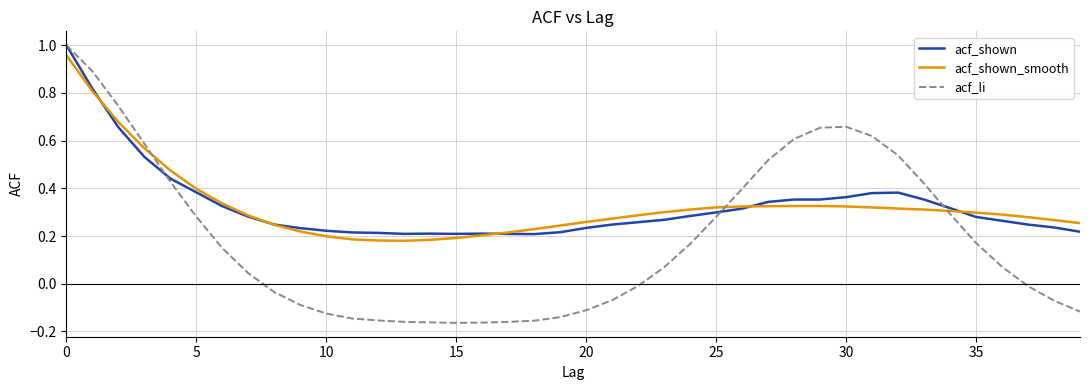

Which series has the widest spread of values?

acf_li